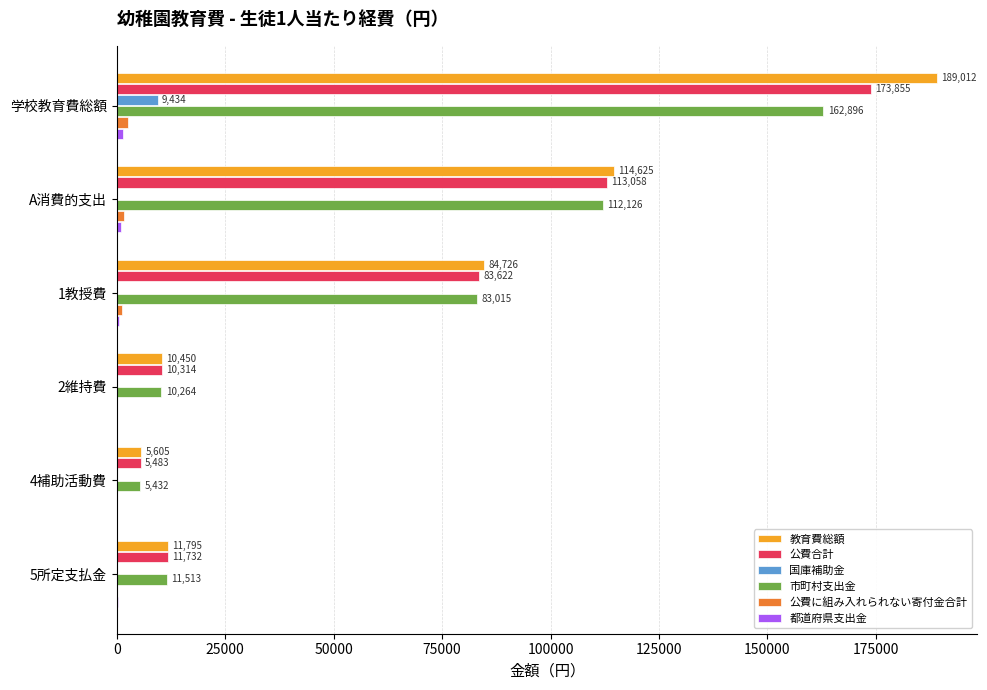

At which category is the sum across all series the highest?

学校教育費総額